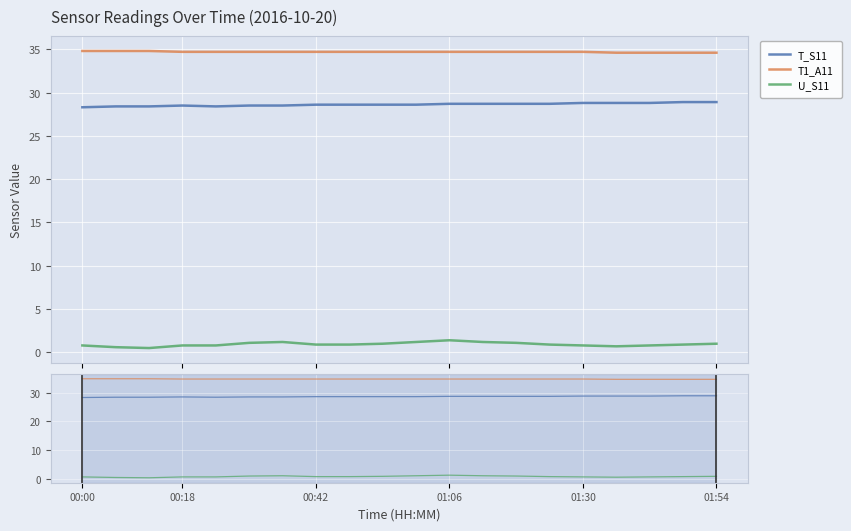

How many series are shown in this chart?

3